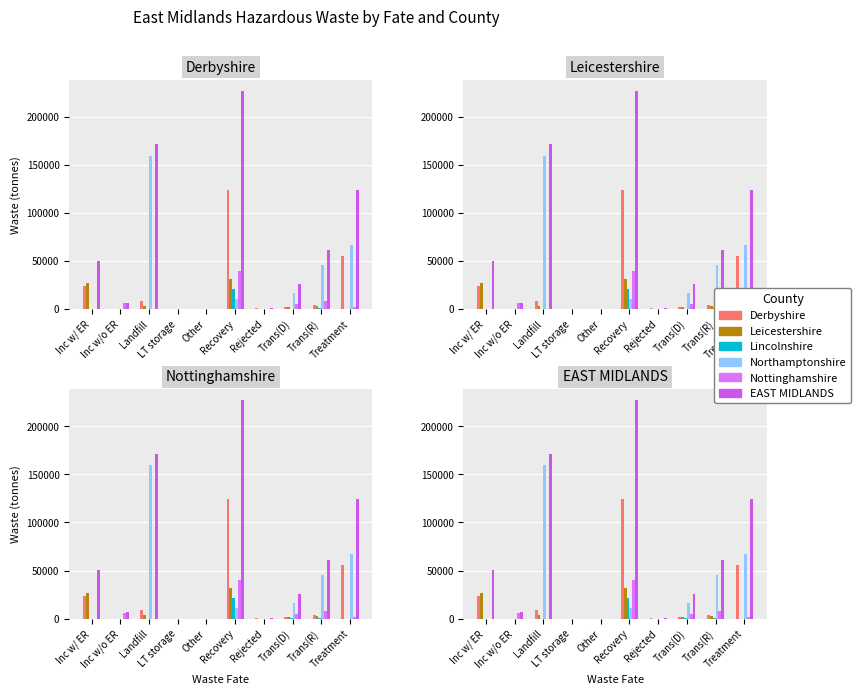

Which series has the largest total across all categories?

EAST MIDLANDS